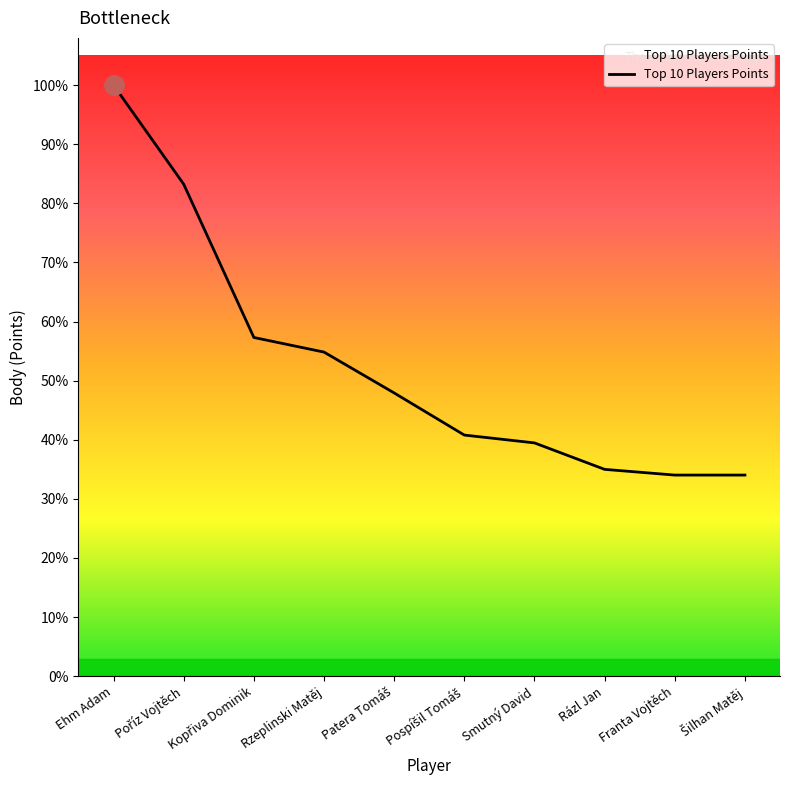

Where is the data nearest to the value 1871?

Kopřiva Dominik